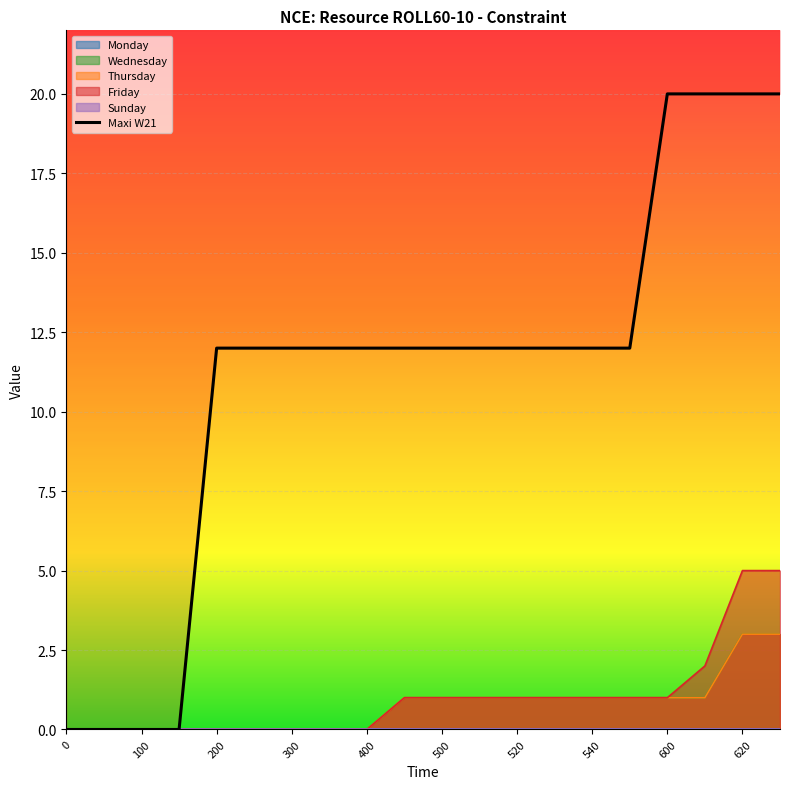

Rank the series by their maximum value, from lowest to highest.

Thursday, Wednesday, Friday, Maxi W21